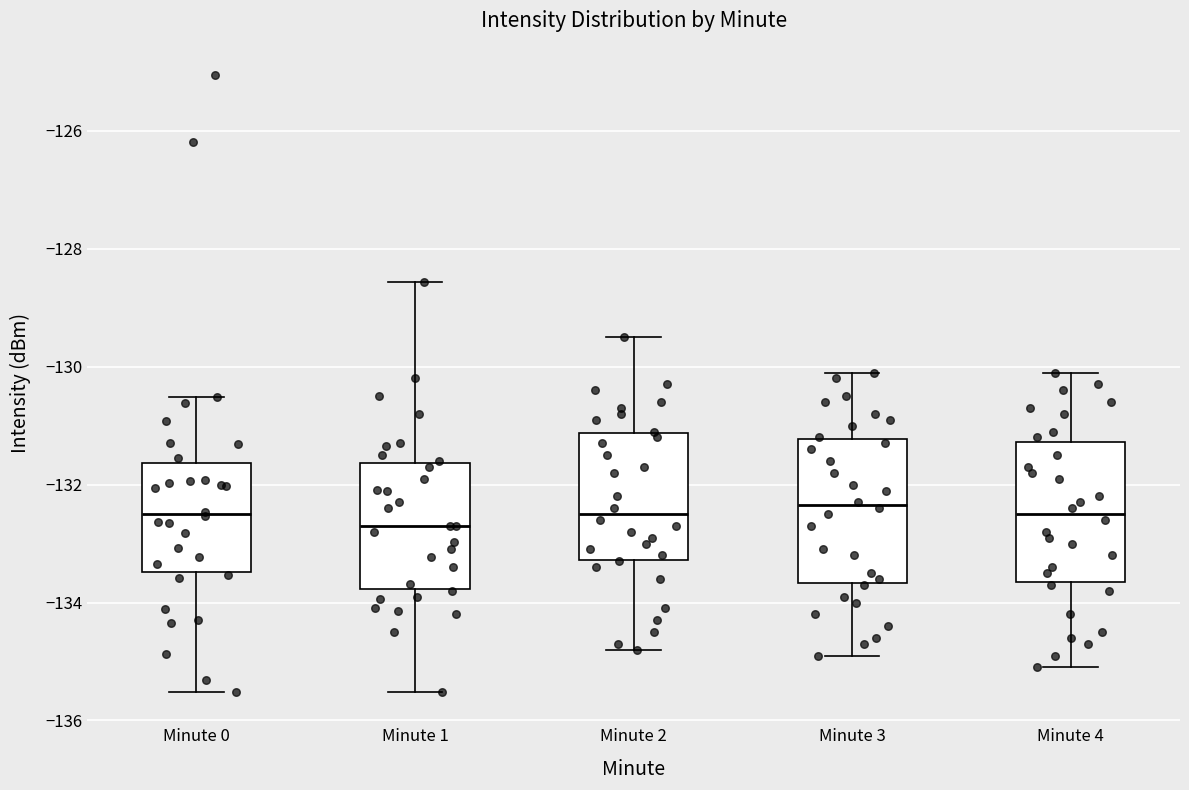

Where does the upper whisker of the box for Minute 2 end on the y-axis? The values are not printed on the chart, so give them approximately, as read against the axis.

-129.4